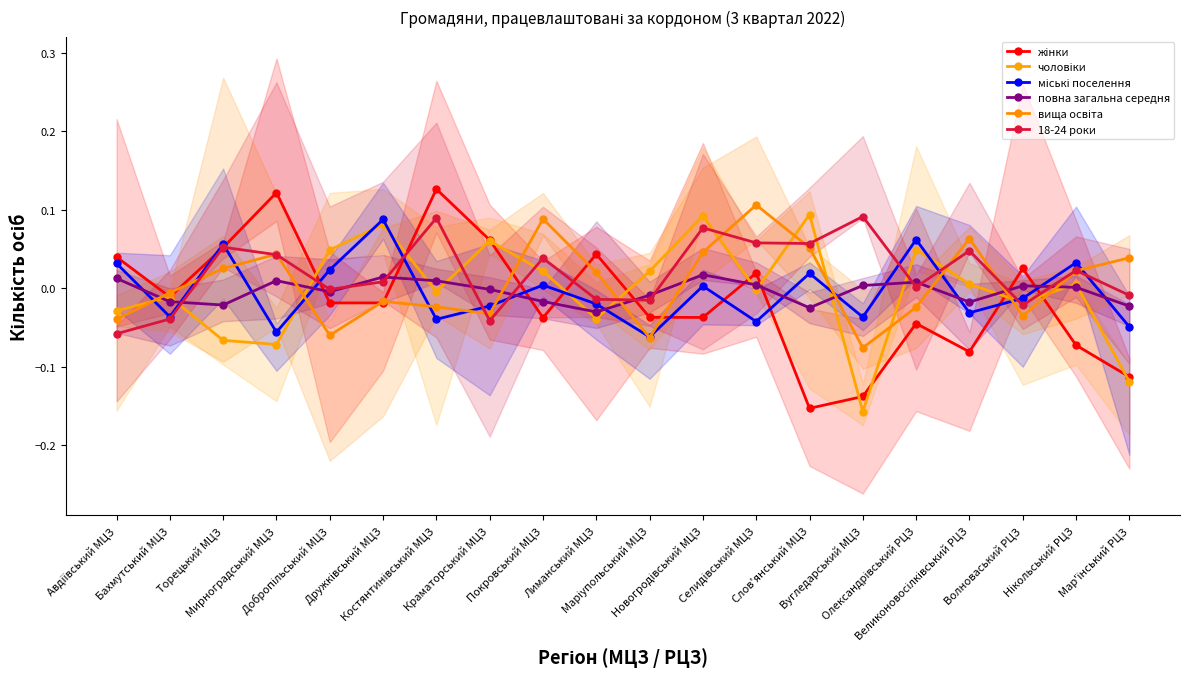

Which category has the lowest value across all series?

Вугледарський МЦЗ